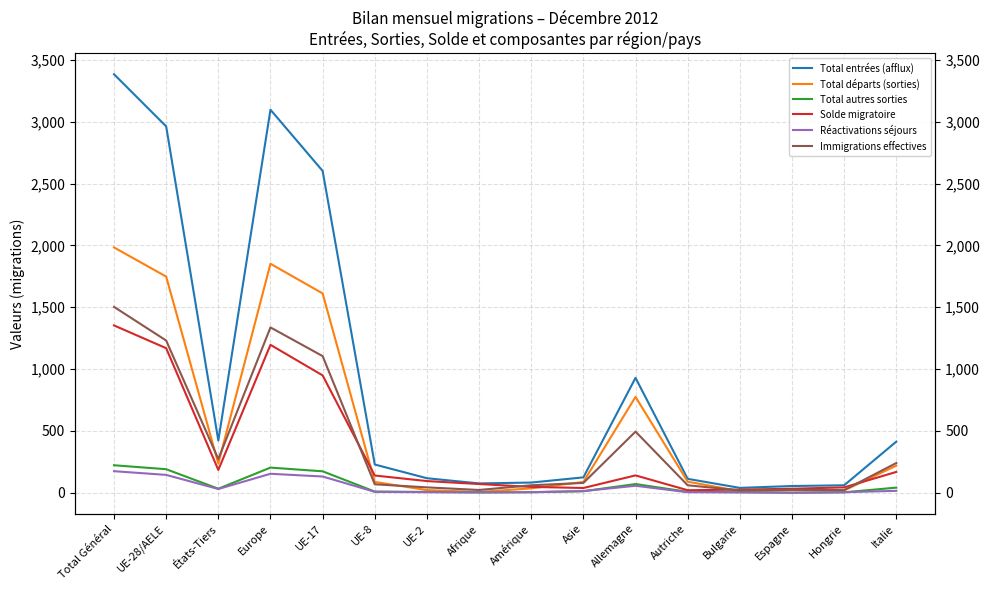

The Total autres sorties series shows 310 at Europe. True or false?

False